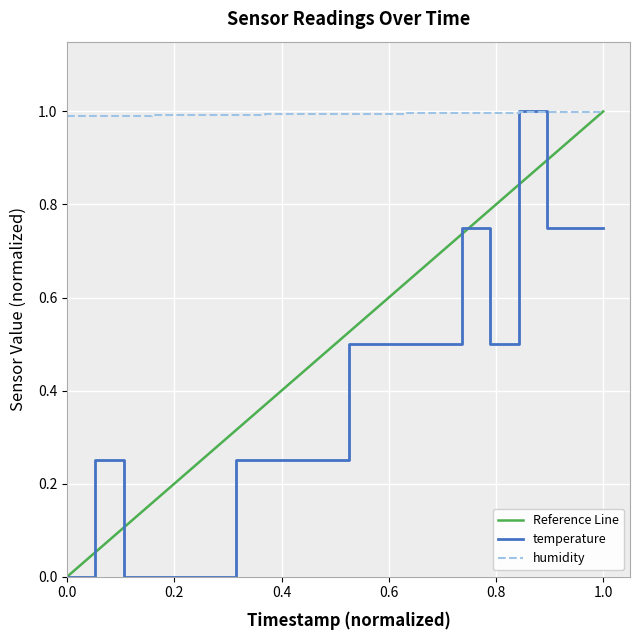

The humidity series shows 1.0 at 0.0. True or false?

True